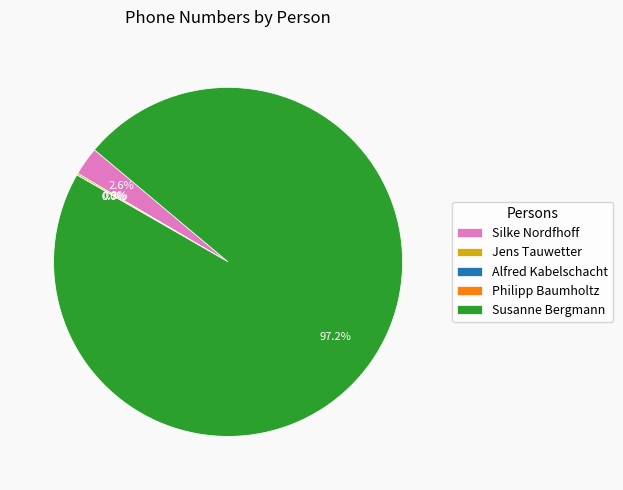

What is the largest slice in the pie chart?

Susanne Bergmann